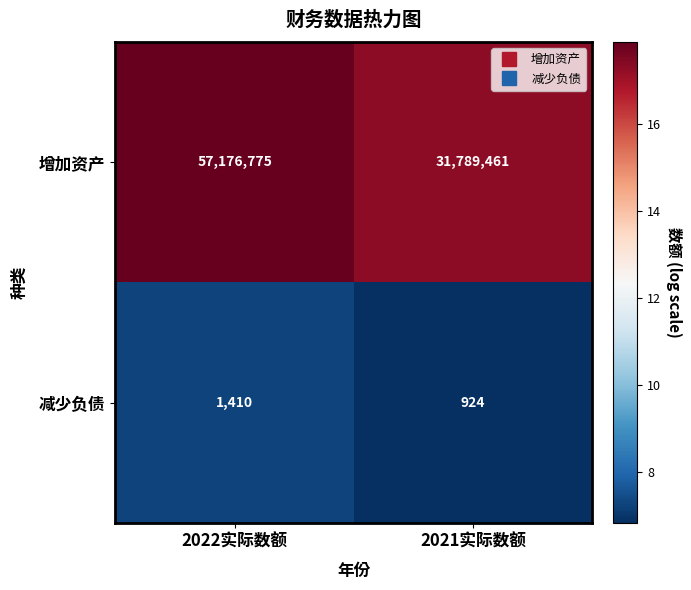

What is the approximate value of 增加资产 at 2021实际数额?

31789461